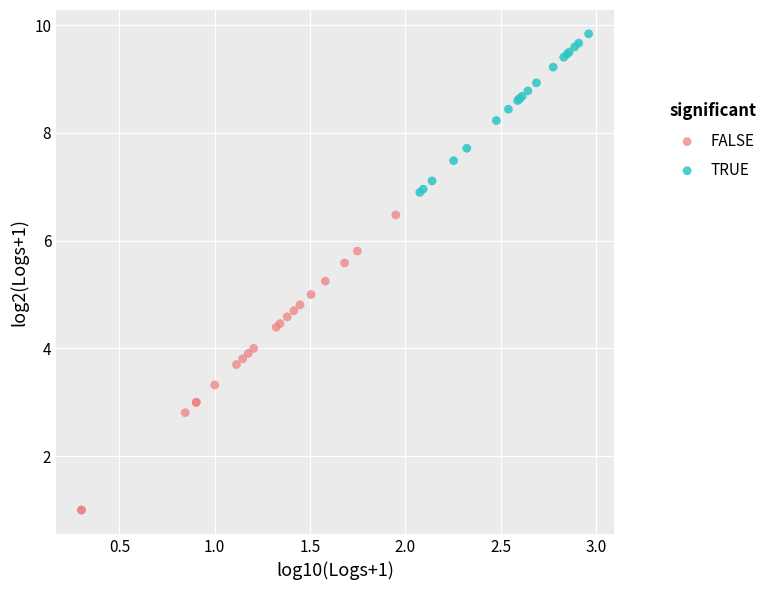

Which series reaches the minimum Y coordinate?

FALSE